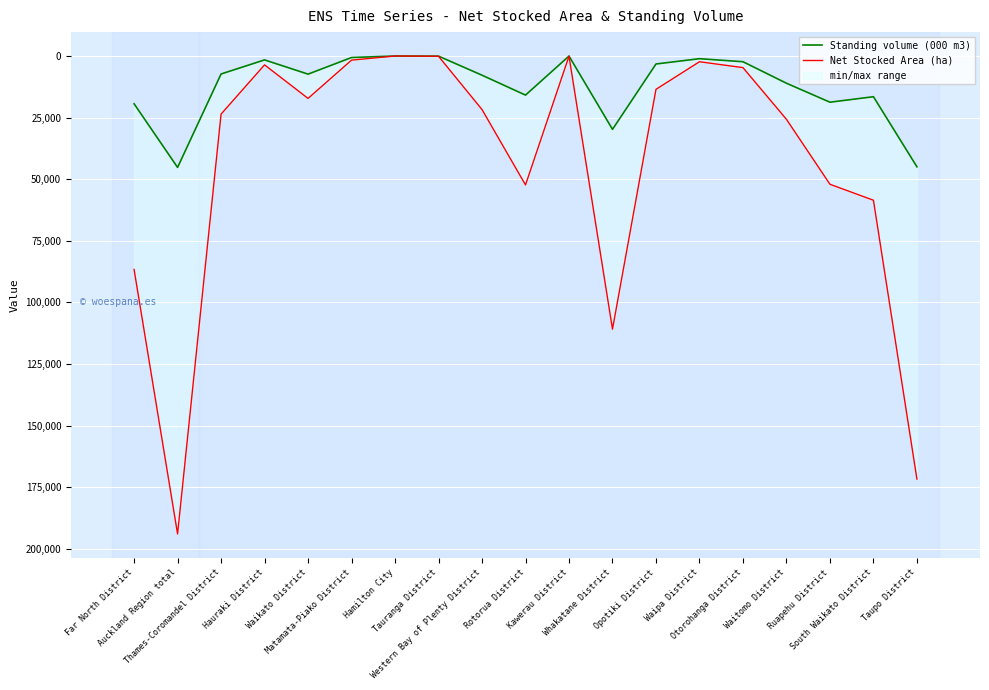

What is the lowest value of the Standing volume (000 m3) series?

8.2